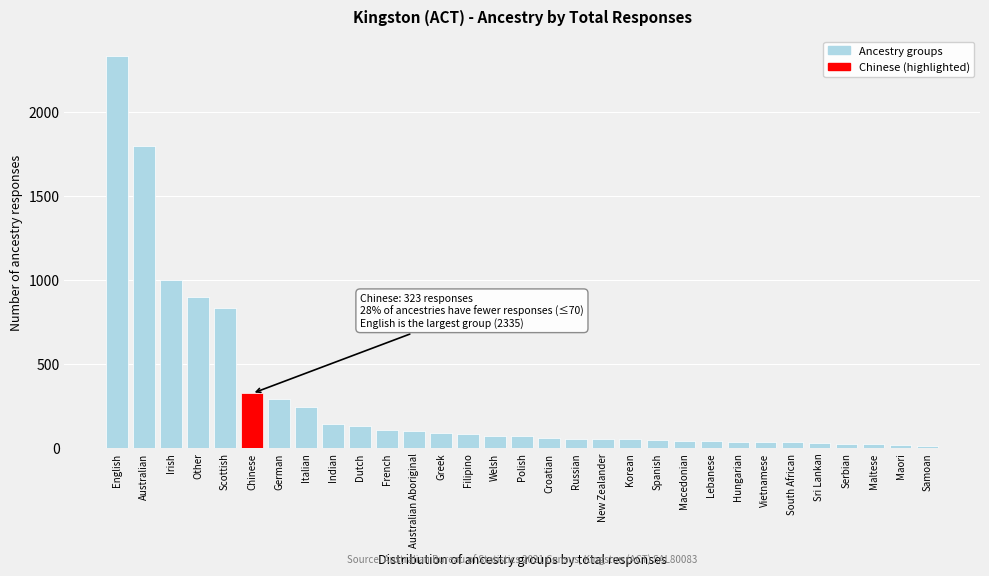

What is the change in value from Australian to New Zealander?

-1749